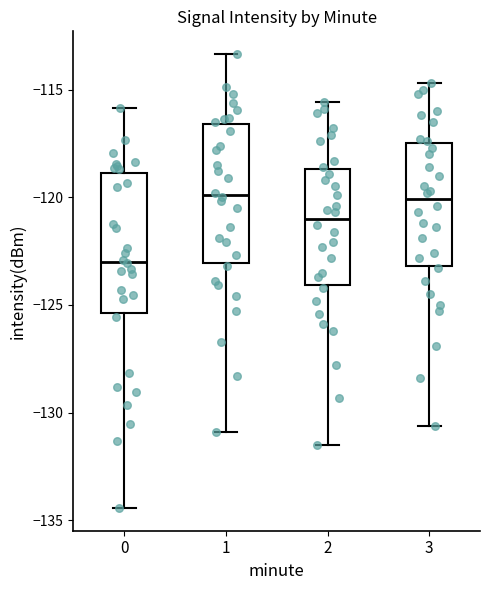

Reading left to right, read every box against the y-axis: the position of its median line, the range the box covers, and the ends of its whiskers. The values are not printed on the chart, so give them approximately, as read against the axis.

0: median -123.0, box -125.5 to -119.0, whiskers -134.5 to -116.0
1: median -120.0, box -123.0 to -116.5, whiskers -131.0 to -113.5
2: median -121.0, box -124.0 to -118.5, whiskers -131.5 to -115.5
3: median -120.0, box -123.0 to -117.5, whiskers -130.5 to -114.5